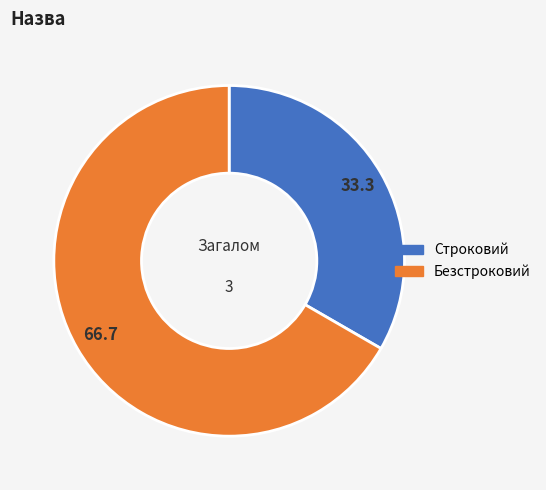

Rank the categories by value from highest to lowest.

Безстроковий, Строковий